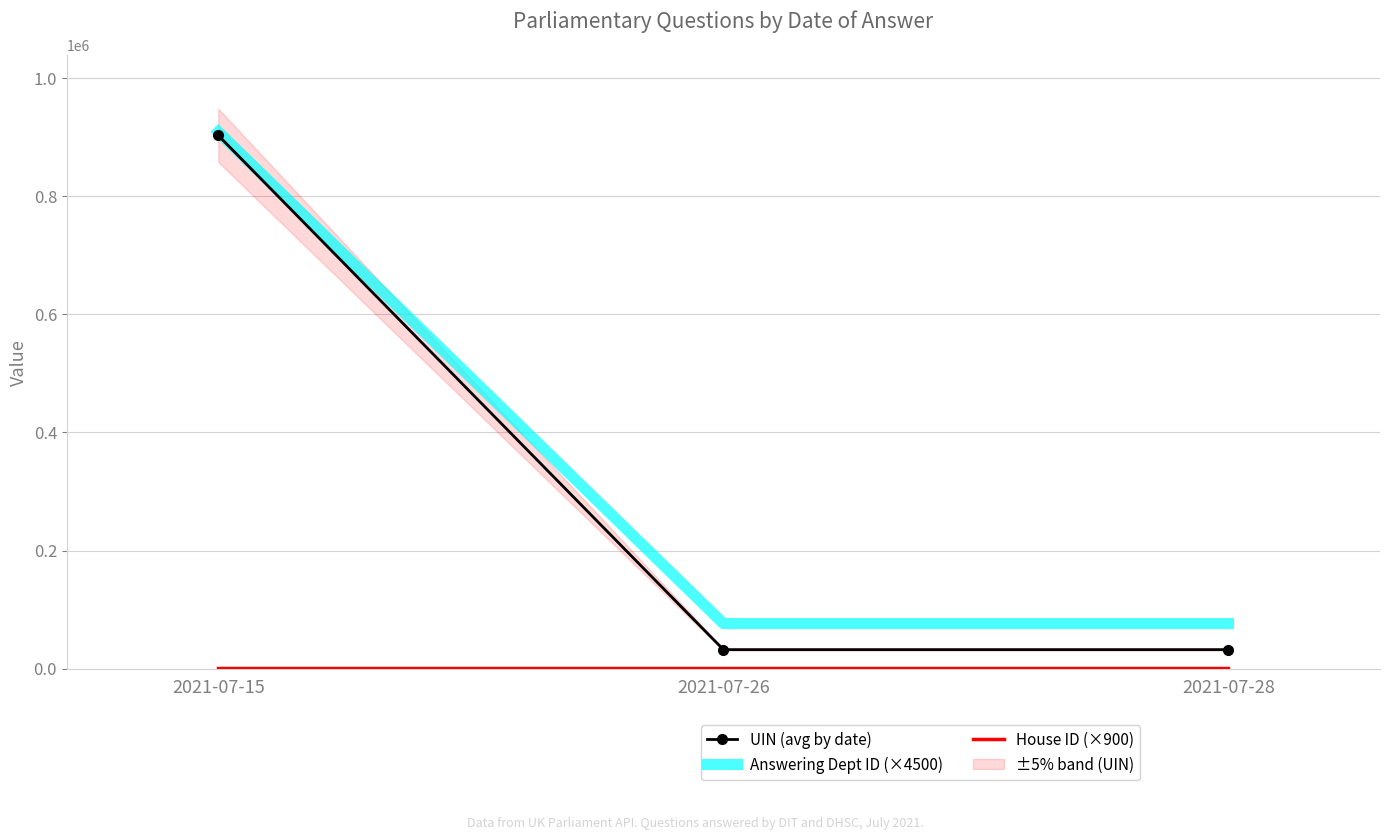

Is it true that House ID (×900) equals 1351.6 at 2021-07-28?

False